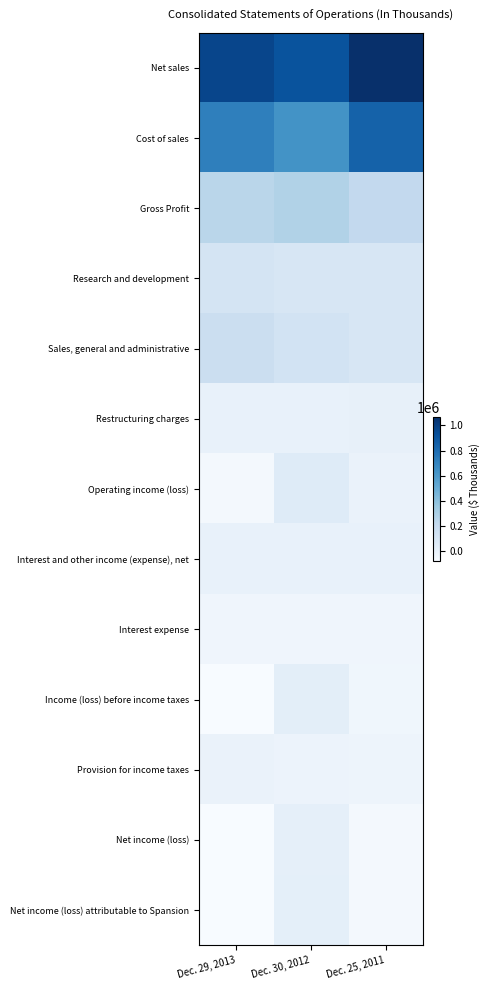

At how many categories does at least one series exceed 374851?

3